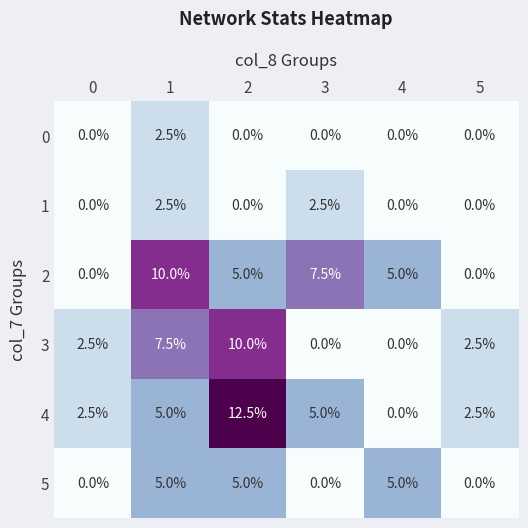

Is the value of 3 at 1 greater than the value of 5 at 0?

Yes